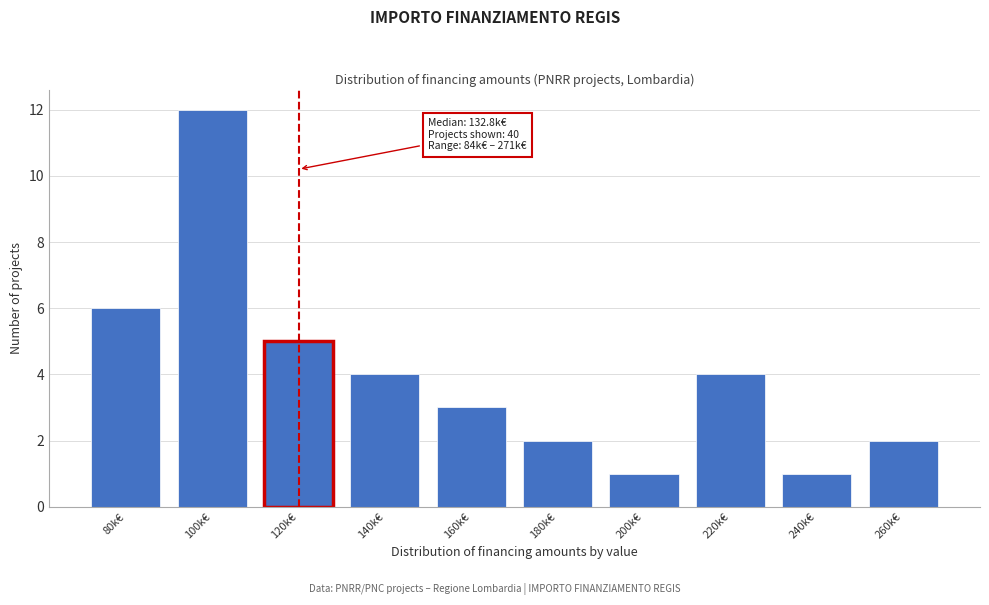

Reading right to left, transcribe all the data shown in this chart.

2	1	4	1	2	3	4	5	12	6